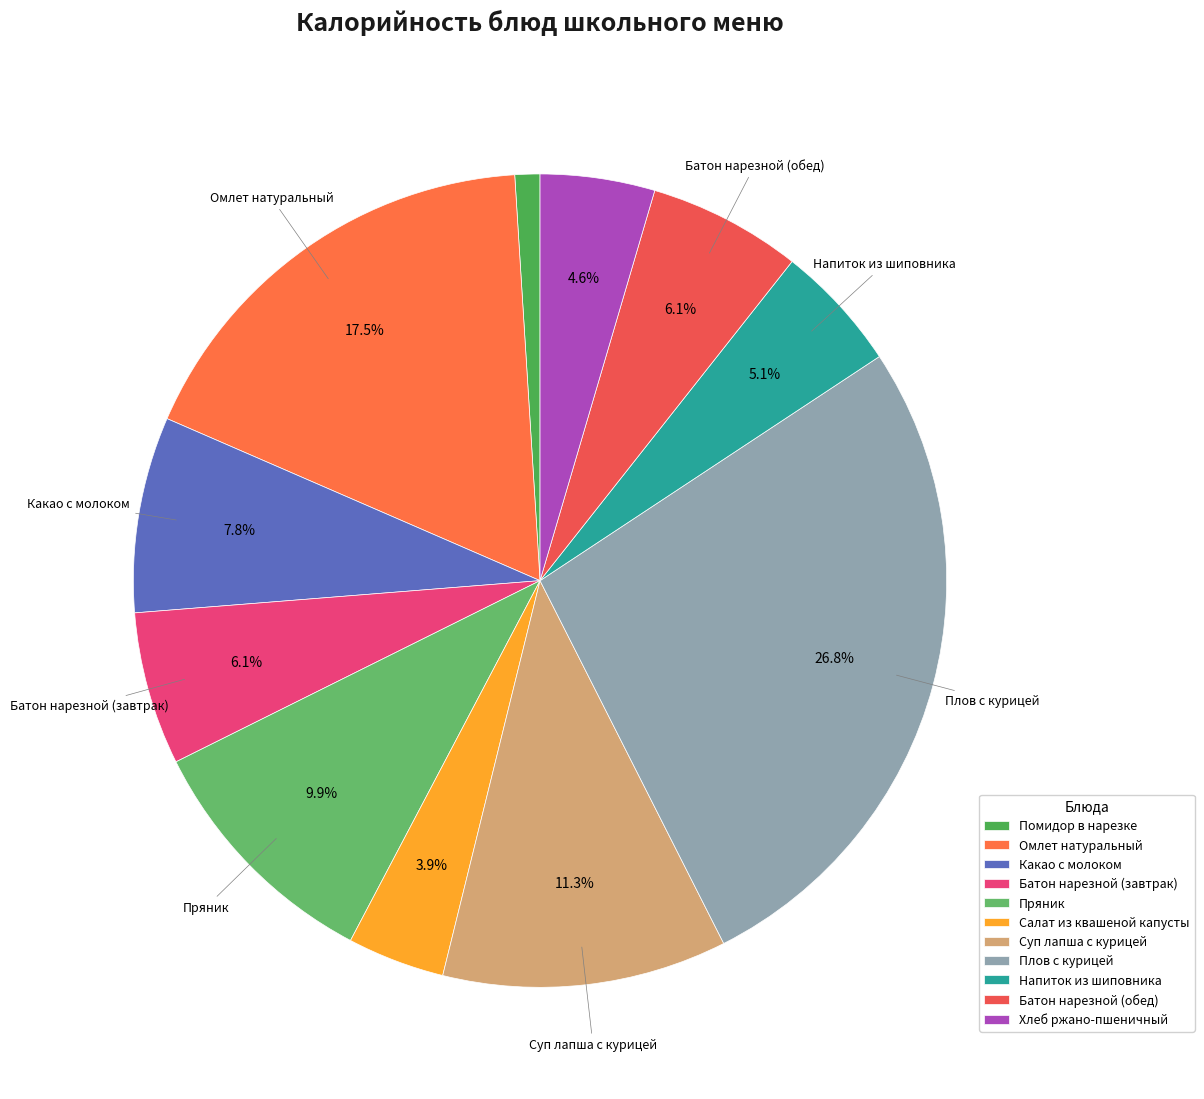

To the nearest percent, what is the difference between the Пряник and Помидор в нарезке slice percentages?

9%